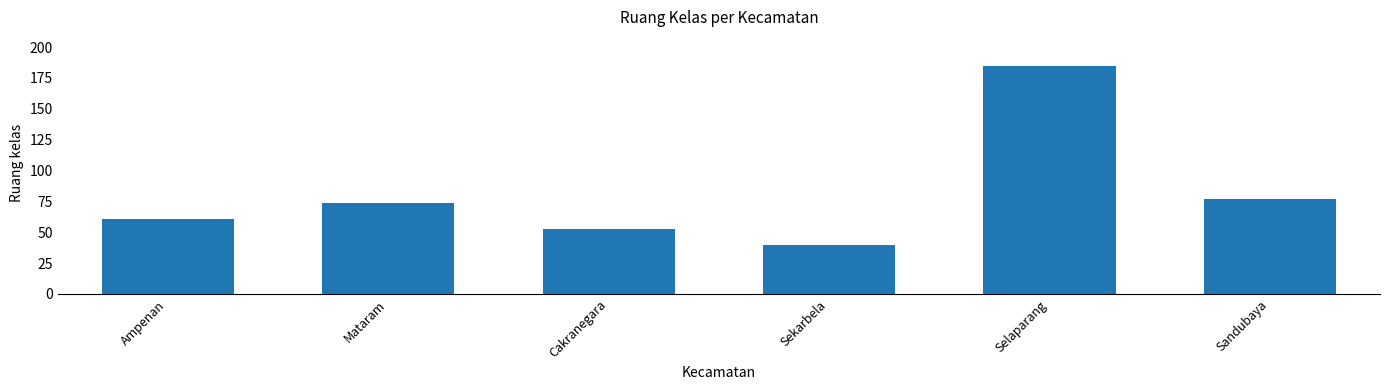

What is the approximate value at Sandubaya?

77